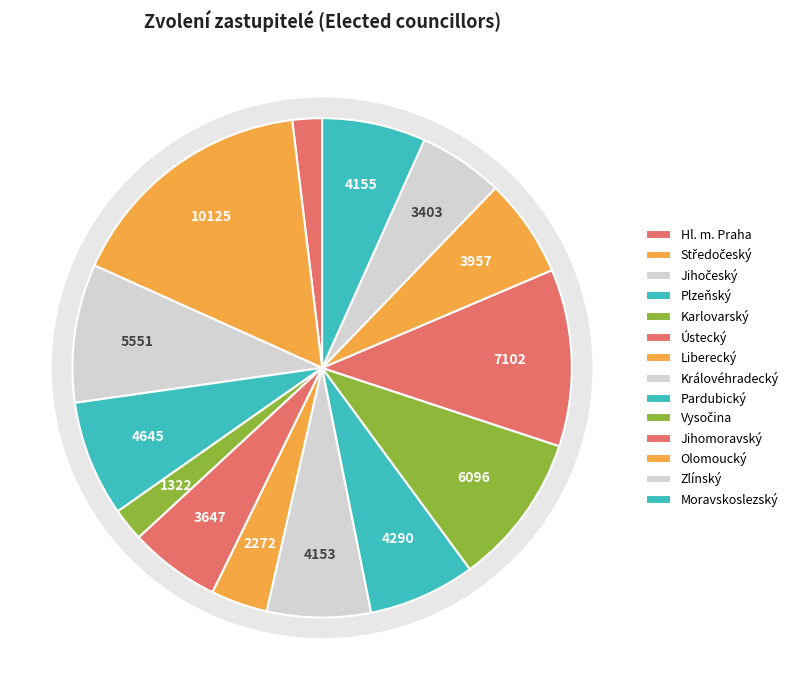

Is Hl. m. Praha the majority of the pie?

No